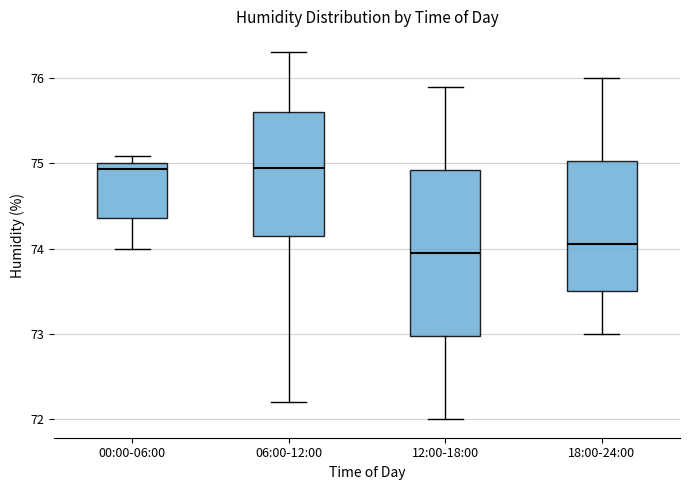

Where does the lower whisker of the box for 00:00-06:00 end on the y-axis? The values are not printed on the chart, so give them approximately, as read against the axis.

74.0